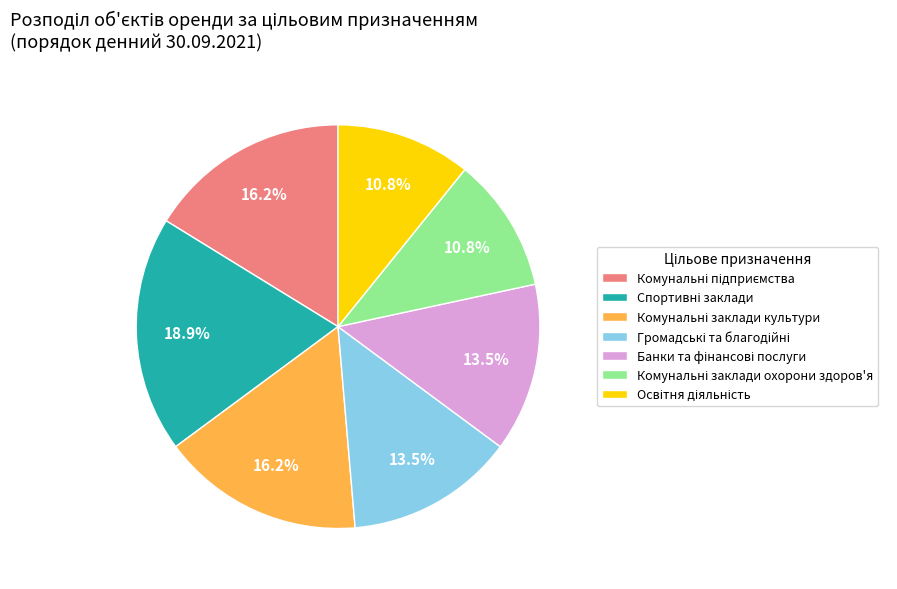

Does any single category account for the majority?

No